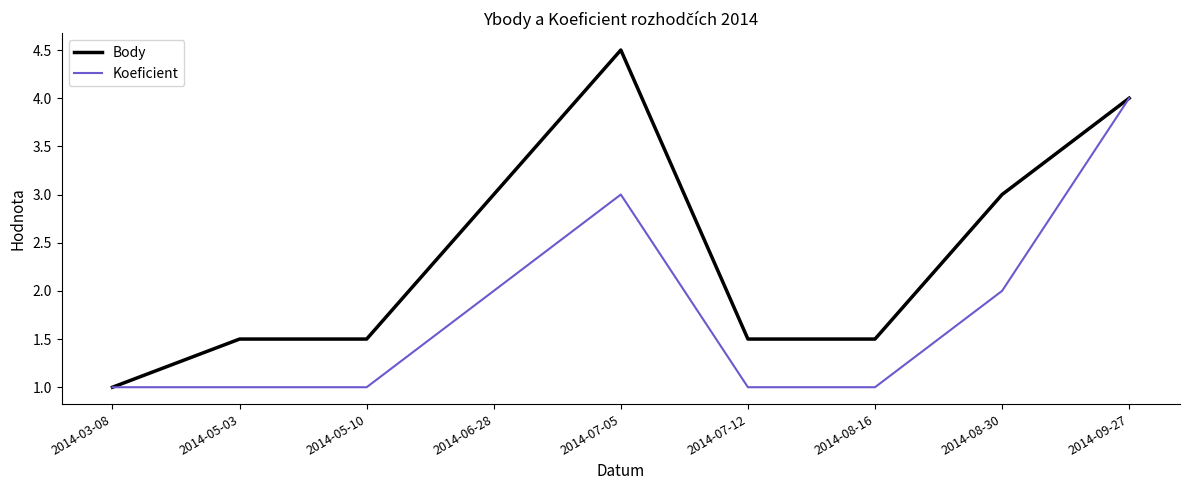

What is the difference between the second highest and second lowest values in the Body series?

2.5